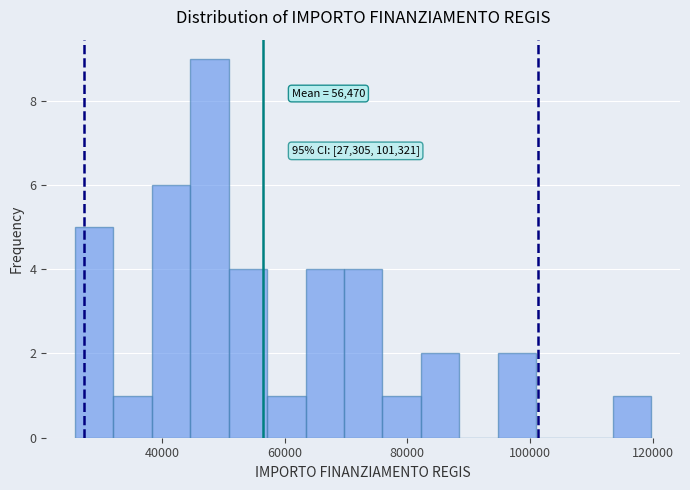

Around what value on the x-axis is the tallest bar? Give the approximate position of its centre, as read against the axis.

48000